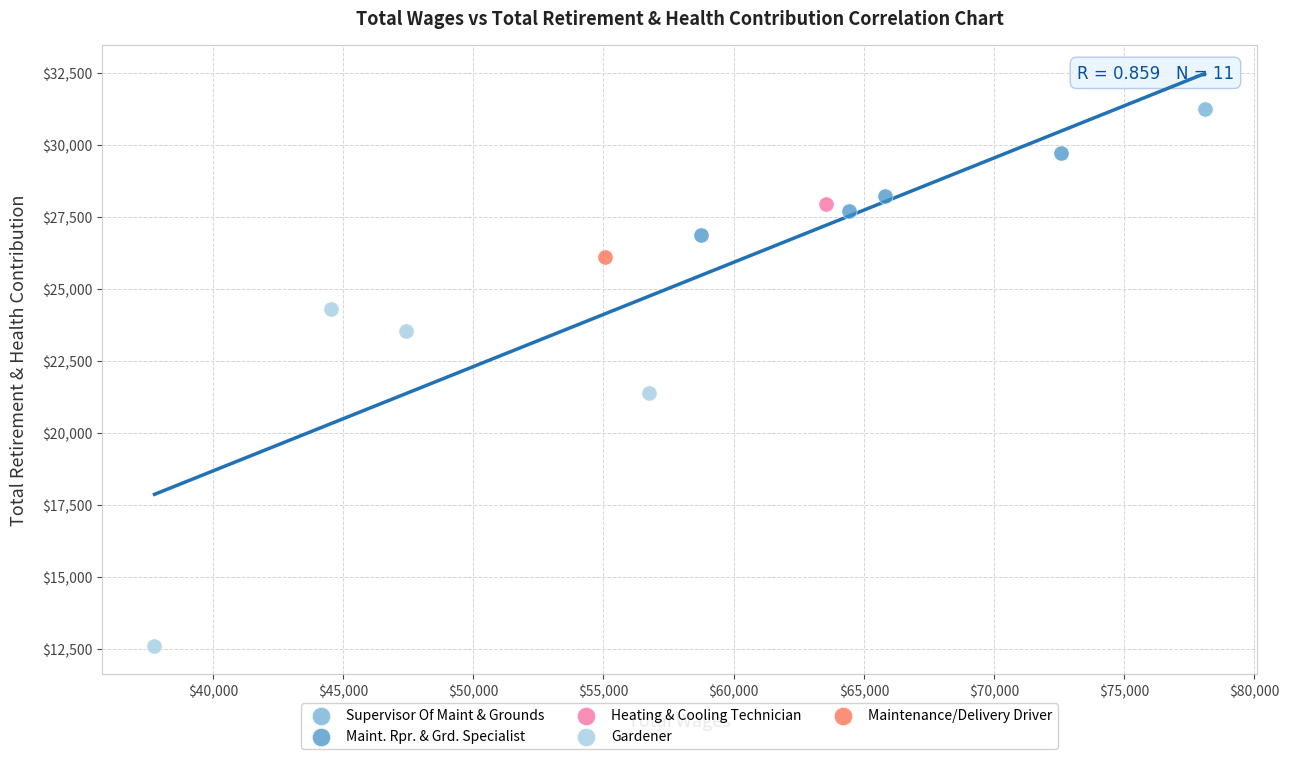

Which series reaches the maximum Y coordinate?

Supervisor Of Maint & Grounds